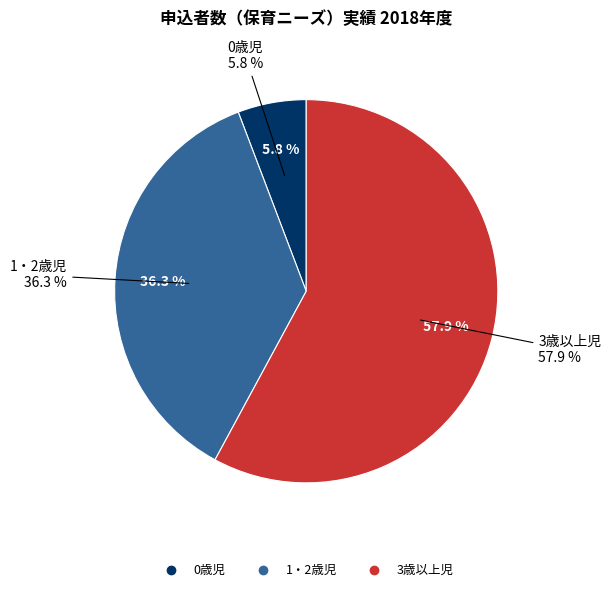

Combined, what portion of the pie is 0歳児 and 1・2歳児?

42.1%